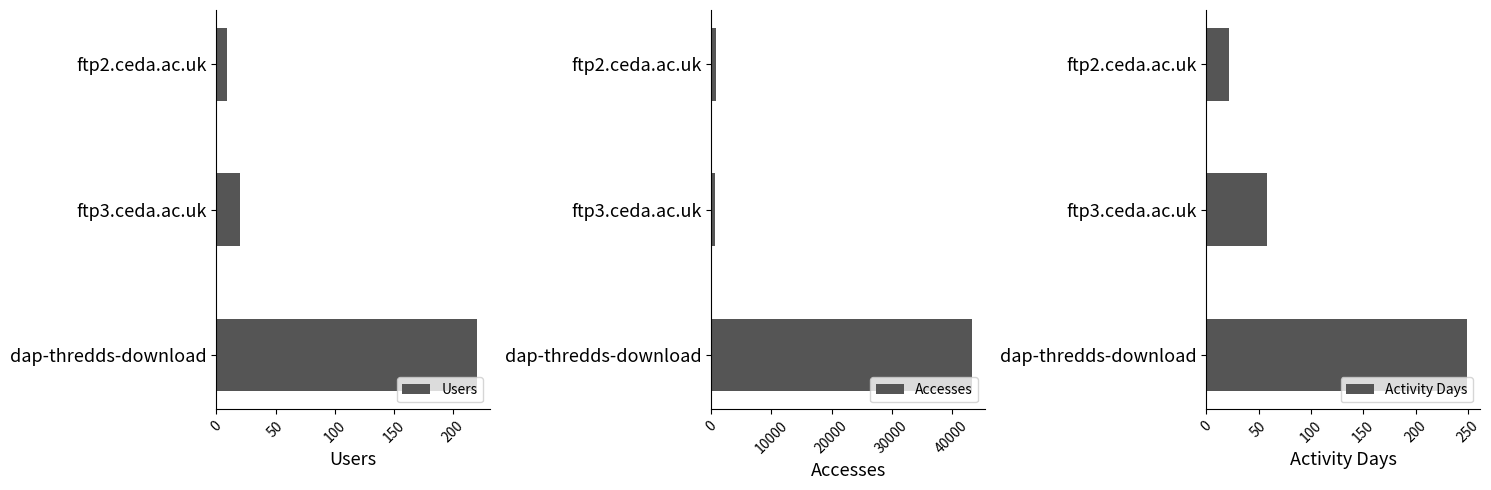

What is the sum of the Users values at ftp3.ceda.ac.uk and dap-thredds-download?

240